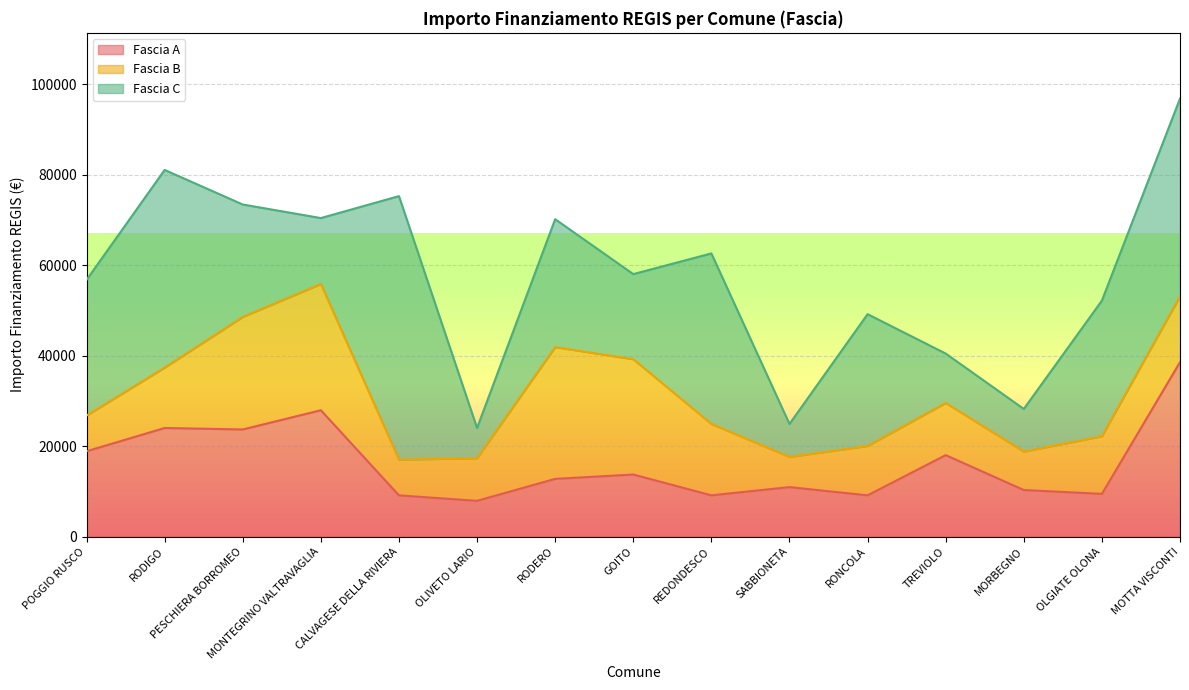

Reading right to left, list all the values displayed in this chart.

Fascia A: MOTTA VISCONTI=38565	OLGIATE OLONA=9427	MORBEGNO=10284	TREVIOLO=17997	RONCOLA=9105	SABBIONETA=10926	REDONDESCO=9105	GOITO=13712	RODERO=12747	OLIVETO LARIO=7891	CALVAGESE DELLA RIVIERA=9105	MONTEGRINO VALTRAVAGLIA=27922	PESCHIERA BORROMEO=23673	RODIGO=23996	POGGIO RUSCO=18854
Fascia B: MOTTA VISCONTI=14568	OLGIATE OLONA=12747	MORBEGNO=8498	TREVIOLO=11533	RONCOLA=10926	SABBIONETA=6677	REDONDESCO=15782	GOITO=25494	RODERO=29136	OLIVETO LARIO=9427	CALVAGESE DELLA RIVIERA=7891	MONTEGRINO VALTRAVAGLIA=27922	PESCHIERA BORROMEO=24887	RODIGO=13354	POGGIO RUSCO=7891
Fascia C: MOTTA VISCONTI=43707	OLGIATE OLONA=29995	MORBEGNO=9427	TREVIOLO=10926	RONCOLA=29136	SABBIONETA=7284	REDONDESCO=37708	GOITO=18817	RODERO=28281	OLIVETO LARIO=6677	CALVAGESE DELLA RIVIERA=58272	MONTEGRINO VALTRAVAGLIA=14568	PESCHIERA BORROMEO=24853	RODIGO=43707	POGGIO RUSCO=29995